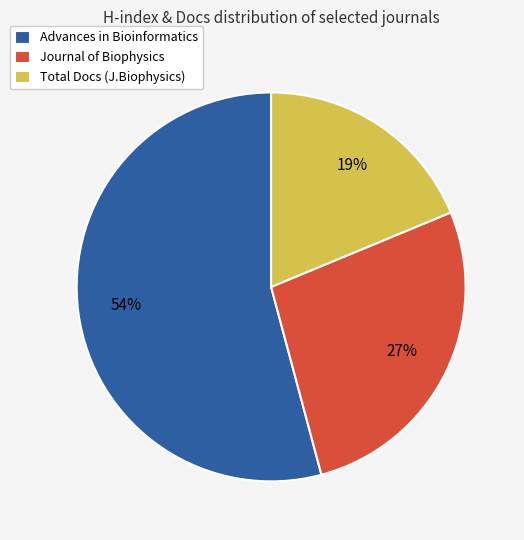

What is the ratio of the value at Total Docs (J.Biophysics) to the value at Journal of Biophysics?

0.7